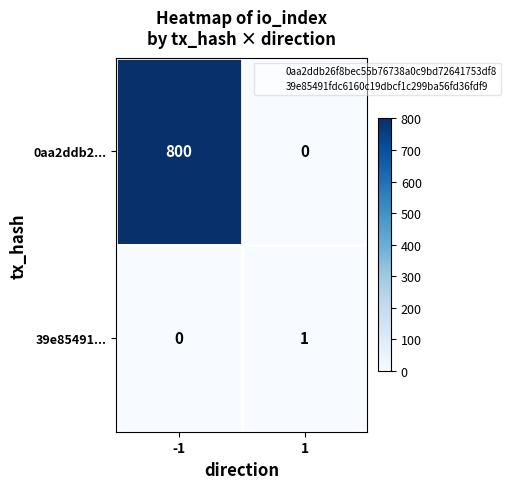

Is it true that 0aa2ddb2... equals 1156 at -1?

False